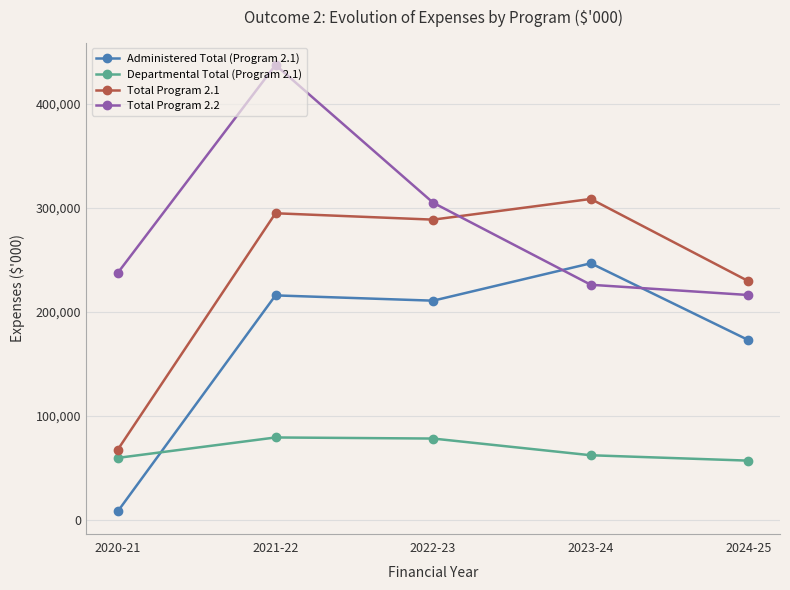

Which series has the largest total across all categories?

Total Program 2.2